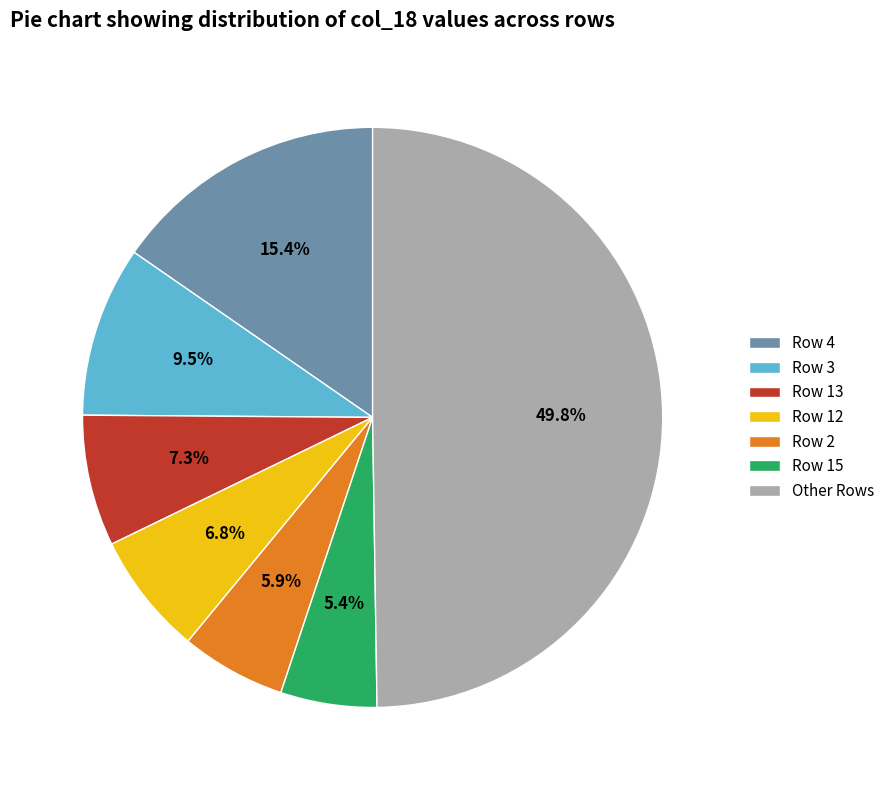

To the nearest percent, what is the difference between the largest and smallest slice percentages?

44%